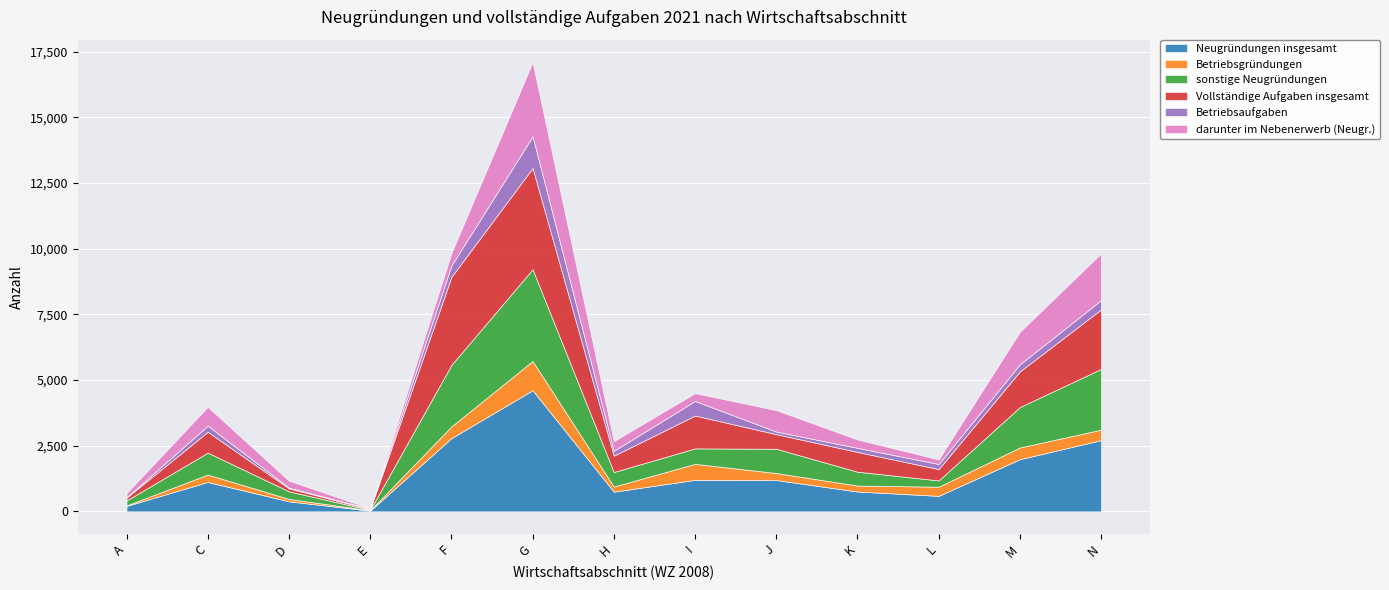

Where is Betriebsgründungen nearest to the value 566?

I